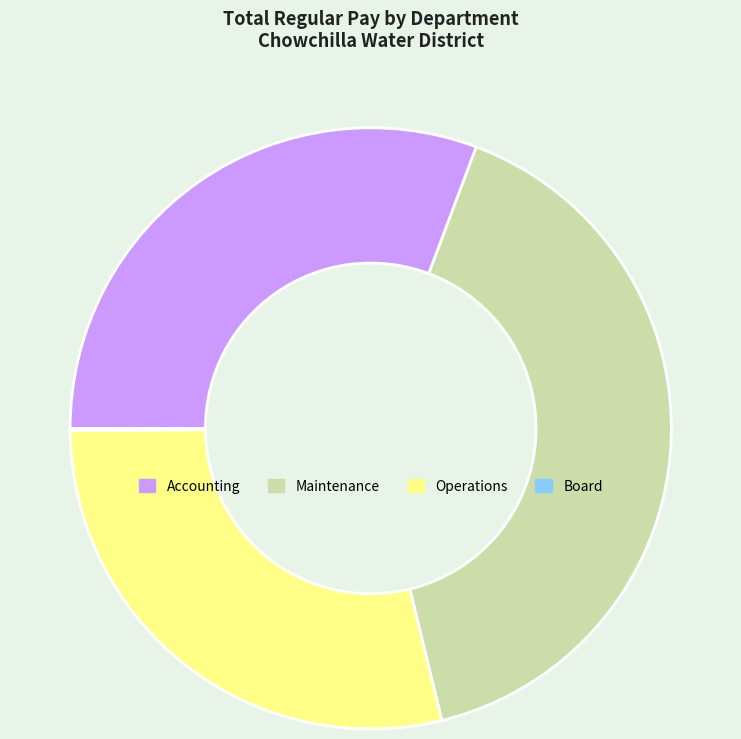

Which category has the biggest portion of the pie?

Maintenance